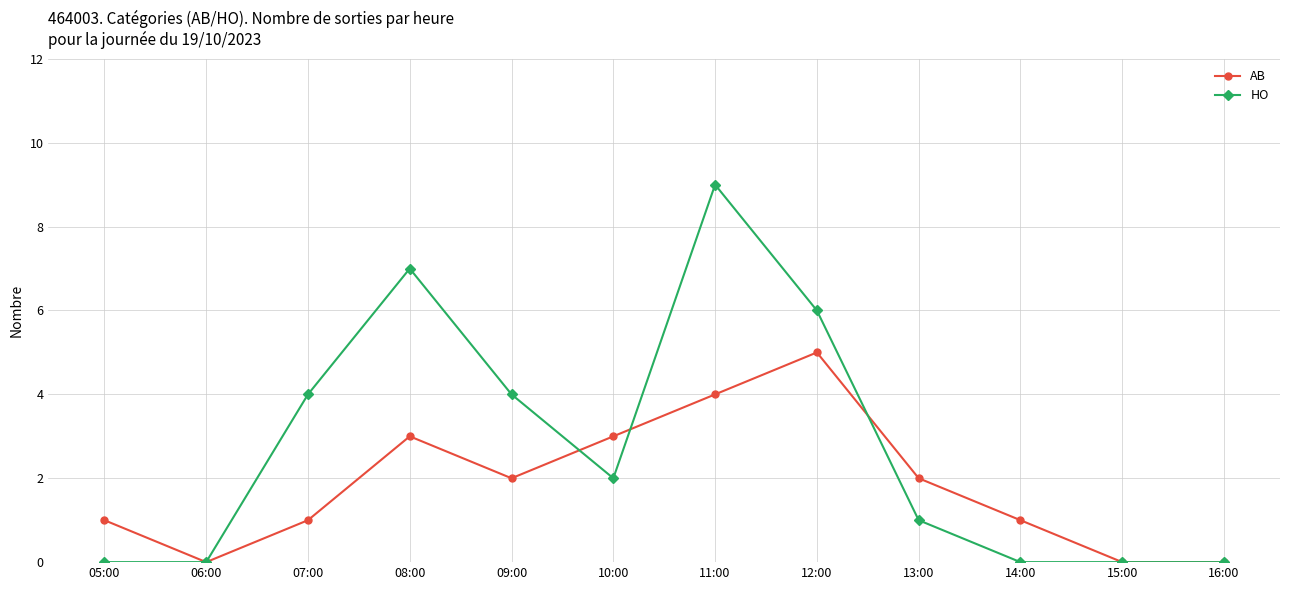

Reading left to right, extract all data points from this chart.

AB: 05:00=1	06:00=0	07:00=1	08:00=3	09:00=2	10:00=3	11:00=4	12:00=5	13:00=2	14:00=1	15:00=0	16:00=0
HO: 05:00=0	06:00=0	07:00=4	08:00=7	09:00=4	10:00=2	11:00=9	12:00=6	13:00=1	14:00=0	15:00=0	16:00=0